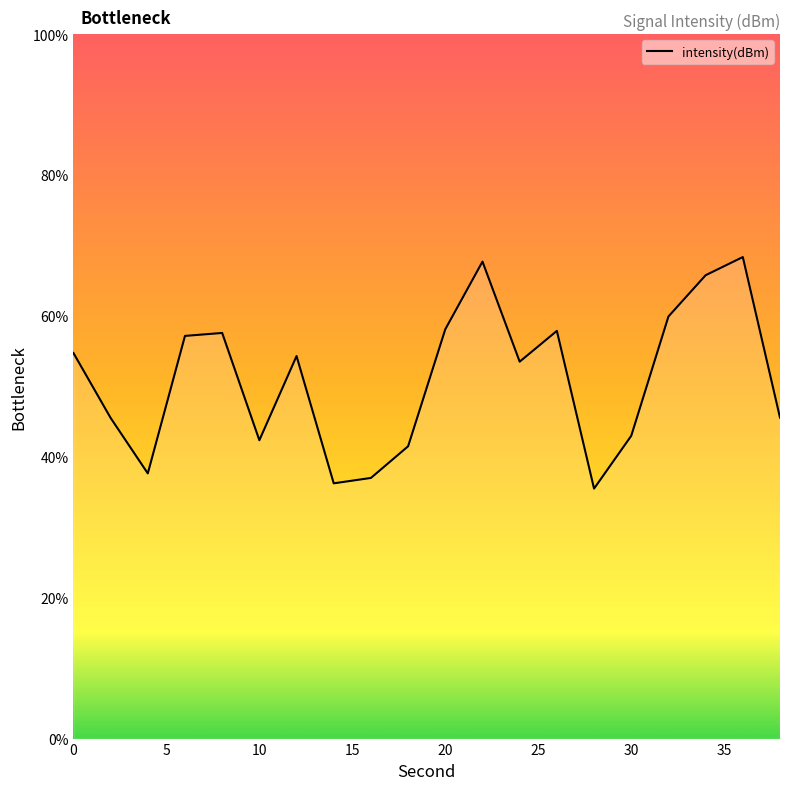

How many values exceed 54?

10